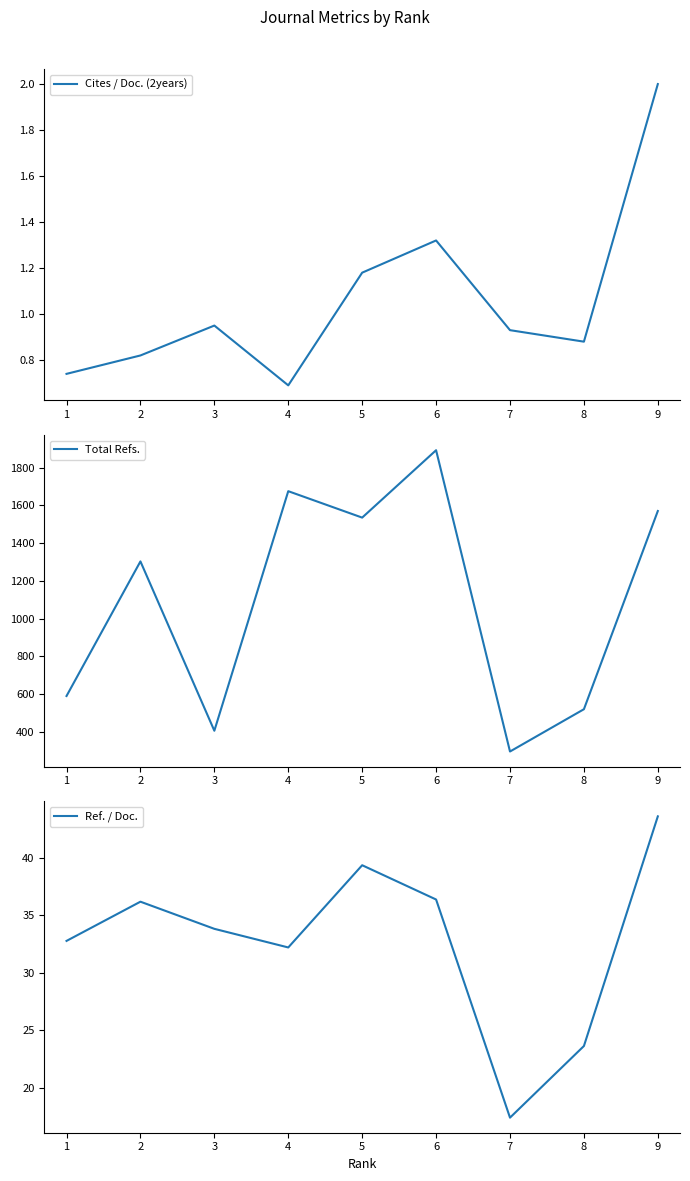

What is the value of the Total Refs. point at the 7th from the left?

296.0